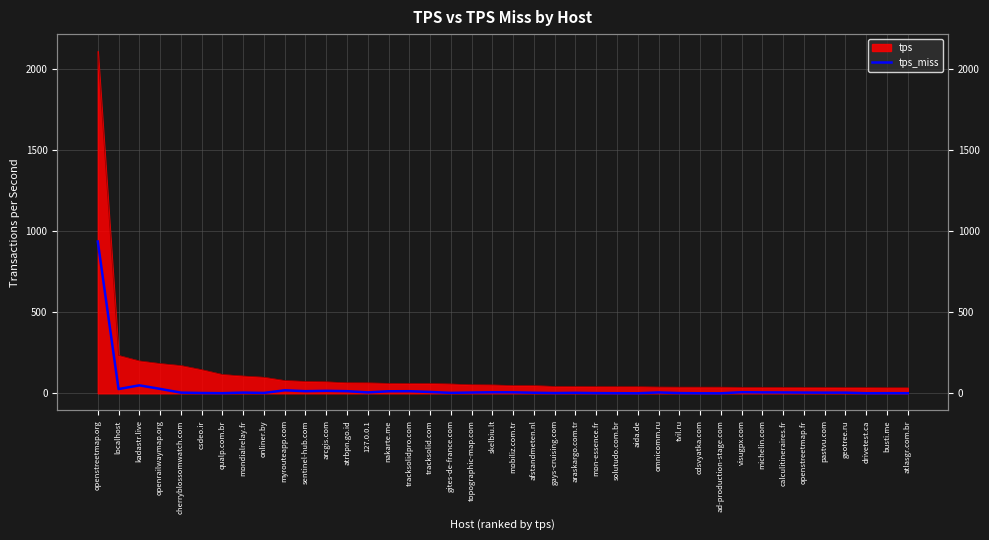

How many data points are less than 4?

16